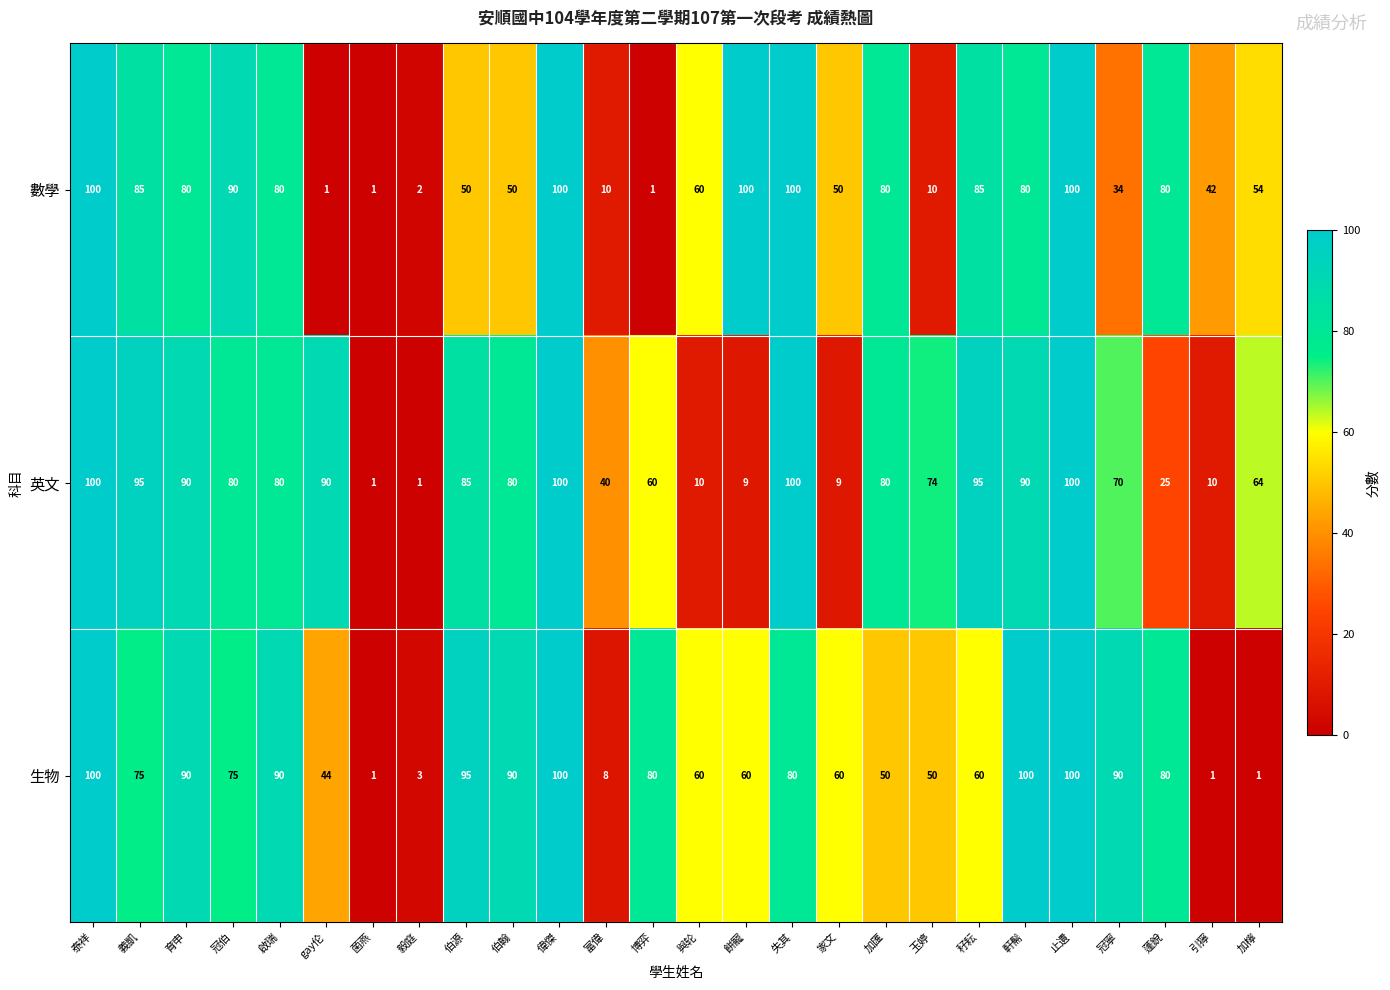

What is the difference between the highest and lowest values at 伯源?

45